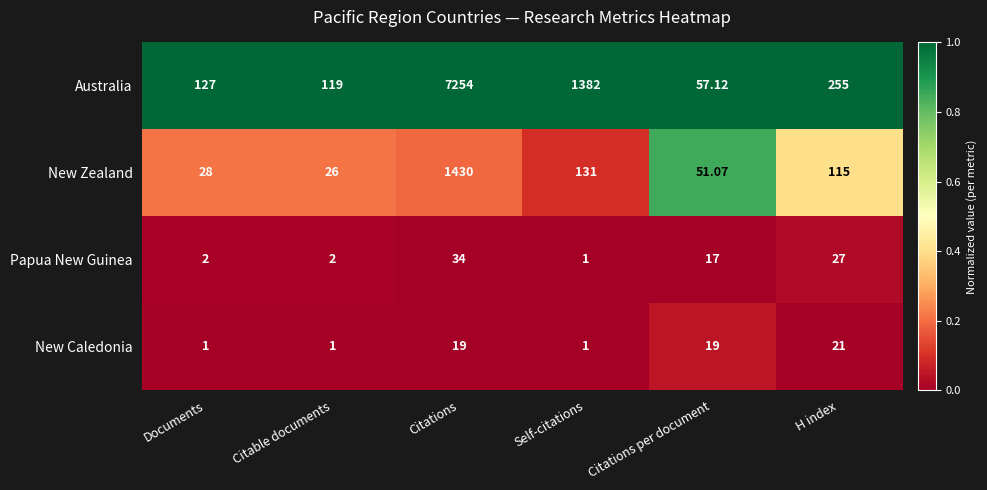

How many categories are shown in the chart?

6